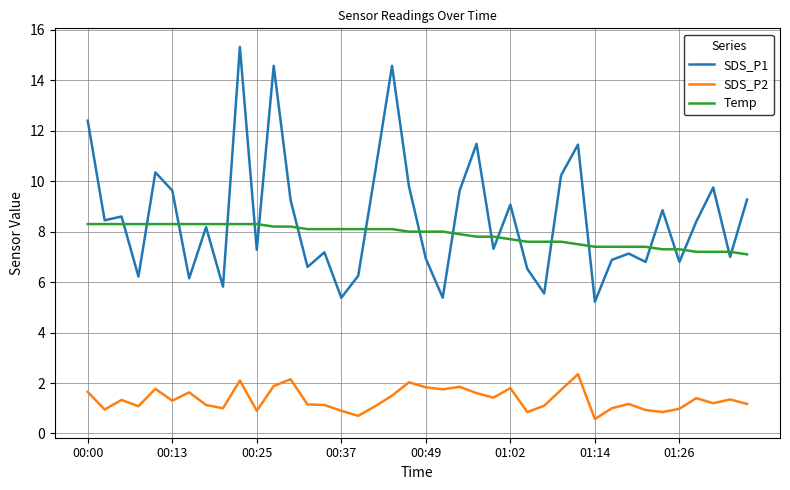

True or false: Temp and SDS_P2 cross at least once.

False